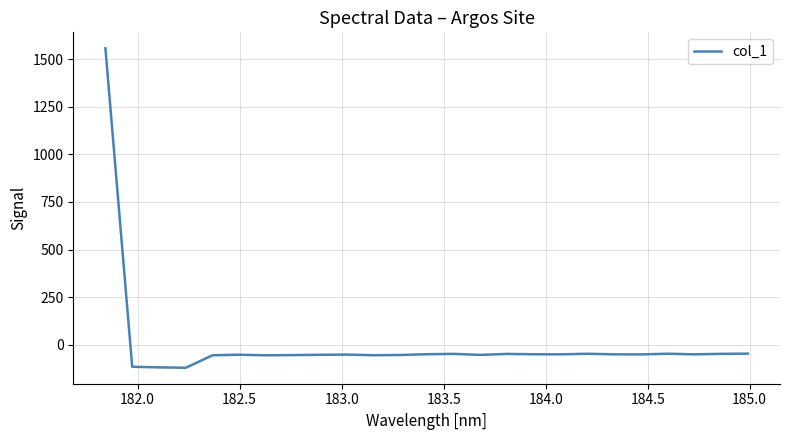

What is the difference between the second highest and second lowest values?

72.1